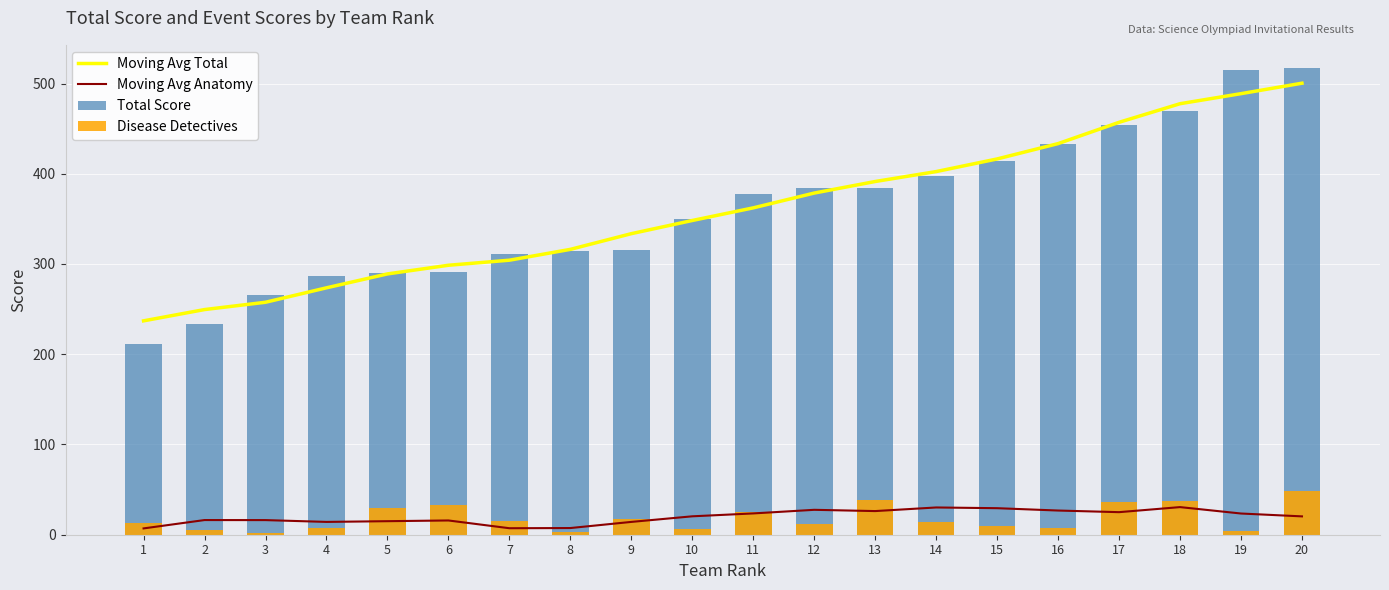

How many data points in Moving Avg Anatomy are less than 20?

9